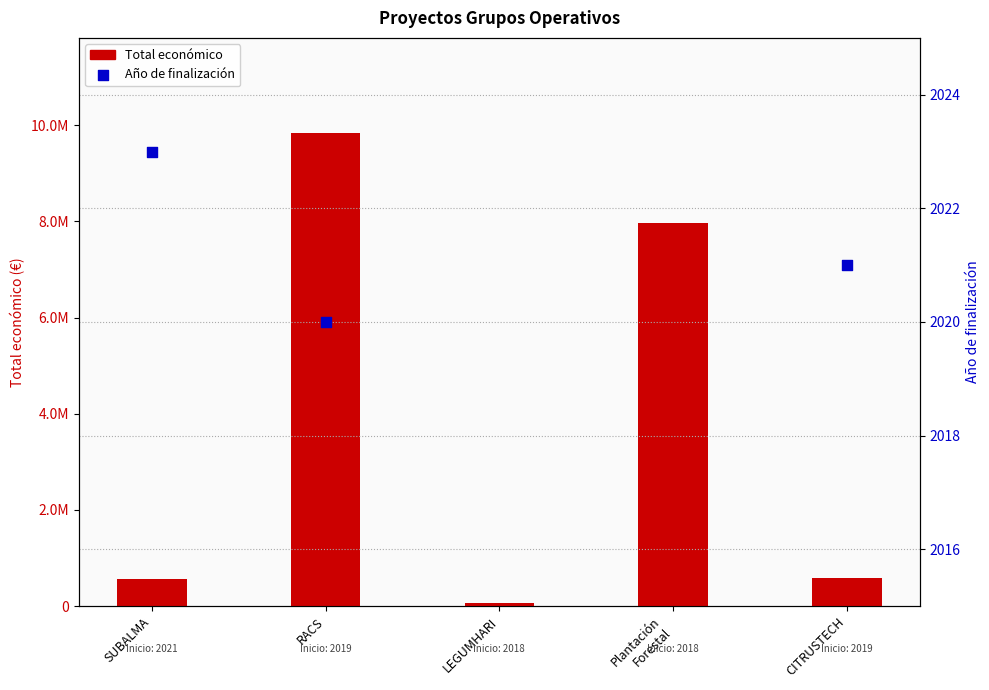

What is the change in value from SUBALMA to CITRUSTECH?

+22976